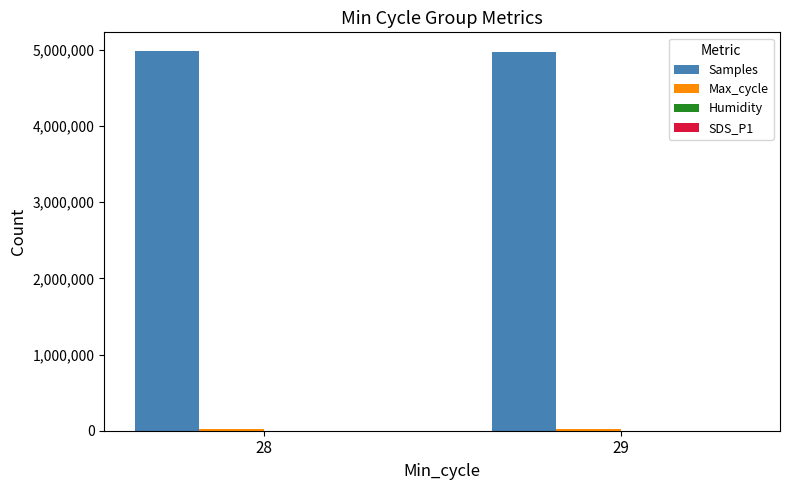

What is the sum of all Samples values?

9949000